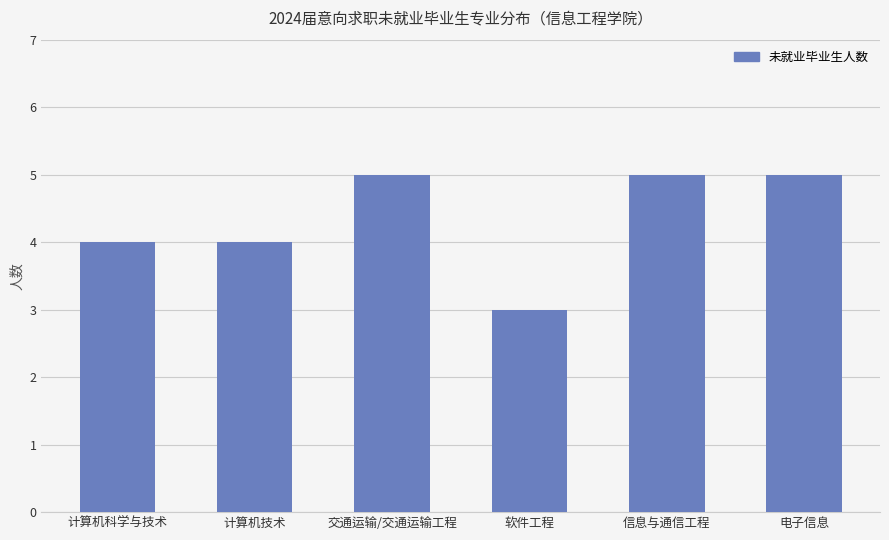

Is it true that the value at 交通运输/交通运输工程 is 9?

False